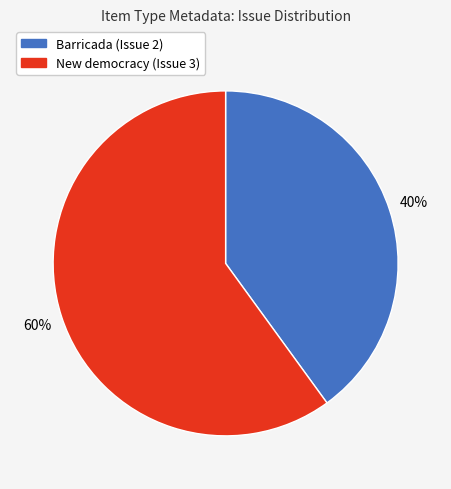

Is Barricada (Issue 2) the majority of the pie?

No